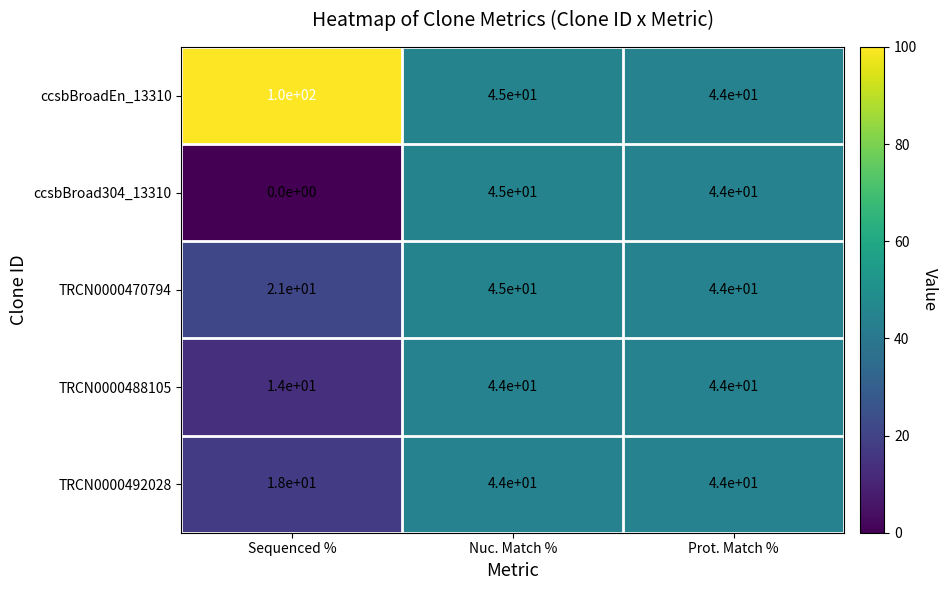

How many categories are shown in the chart?

3